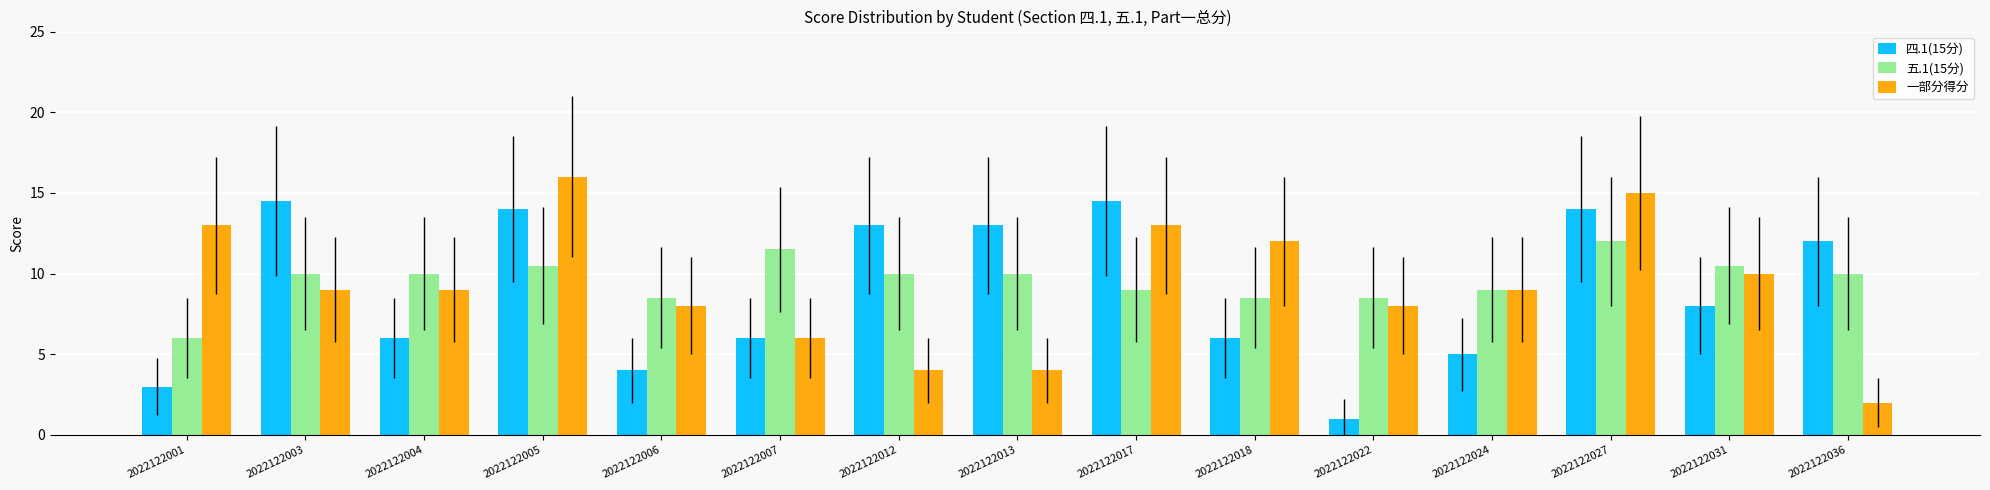

What is the total value across all series at 2022122007?

23.5